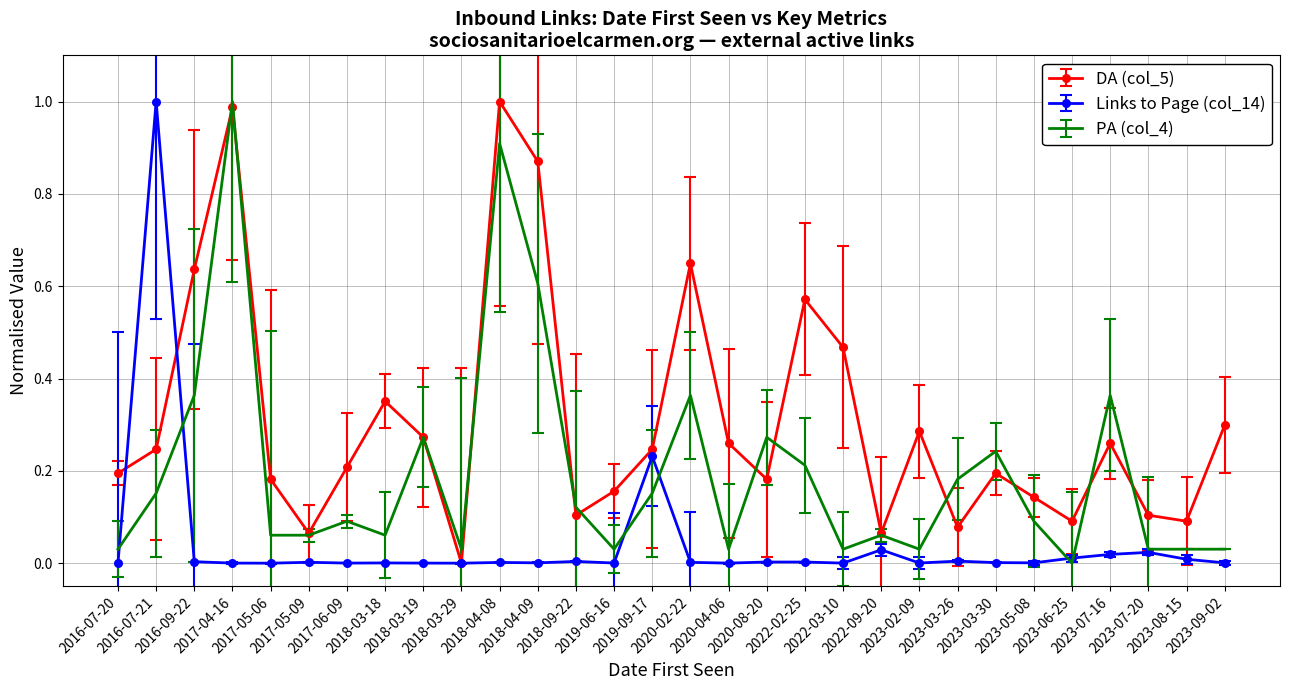

Is the value of DA (col_5) at 2023-07-20 greater than the value of Links to Page (col_14) at 2023-06-25?

Yes